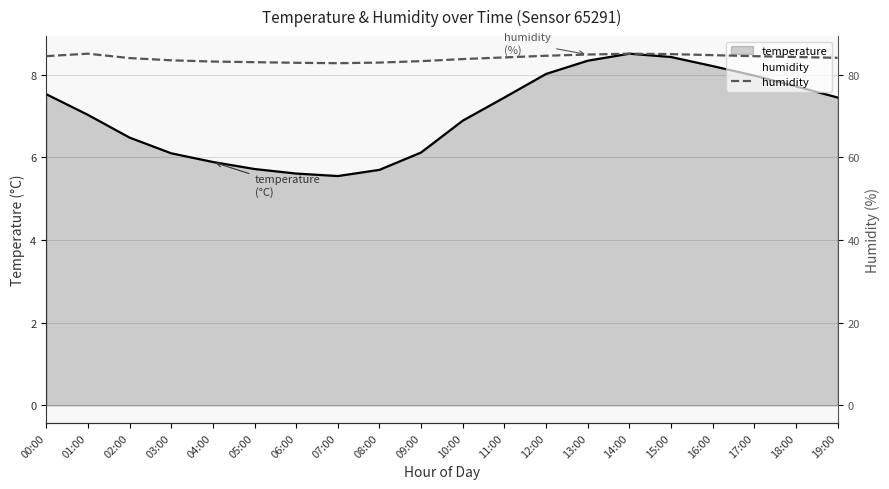

How many interior local peaks (higher than both neighbors) does the data have?

2